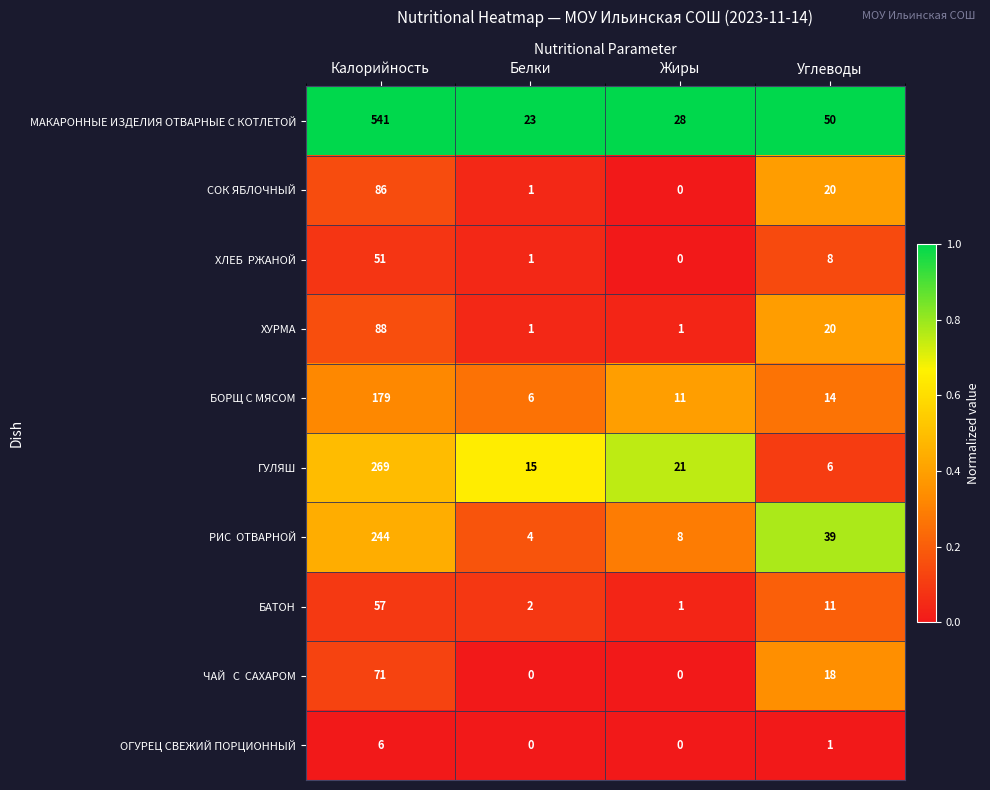

The value of МАКАРОННЫЕ ИЗДЕЛИЯ ОТВАРНЫЕ С КОТЛЕТОЙ at Жиры is 45. True or false?

False